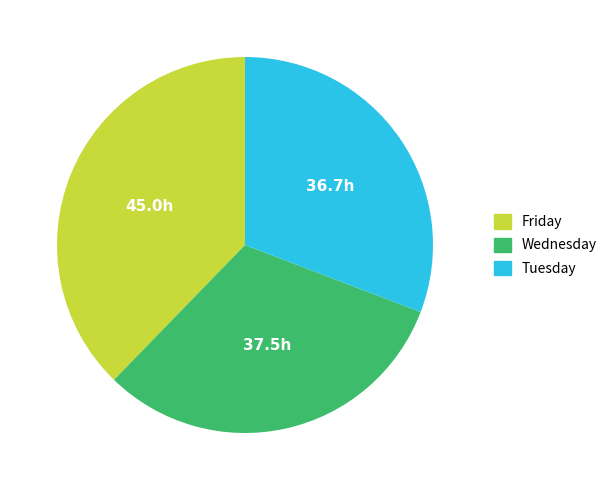

Is there any slice that represents more than half of the pie?

No